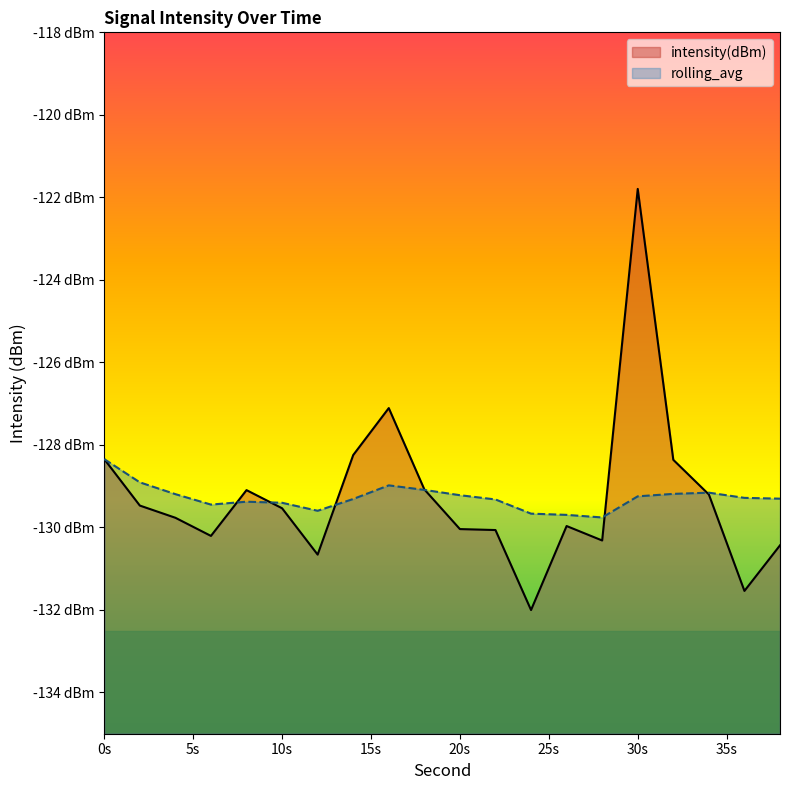

What is the minimum value for rolling_avg?

-129.8